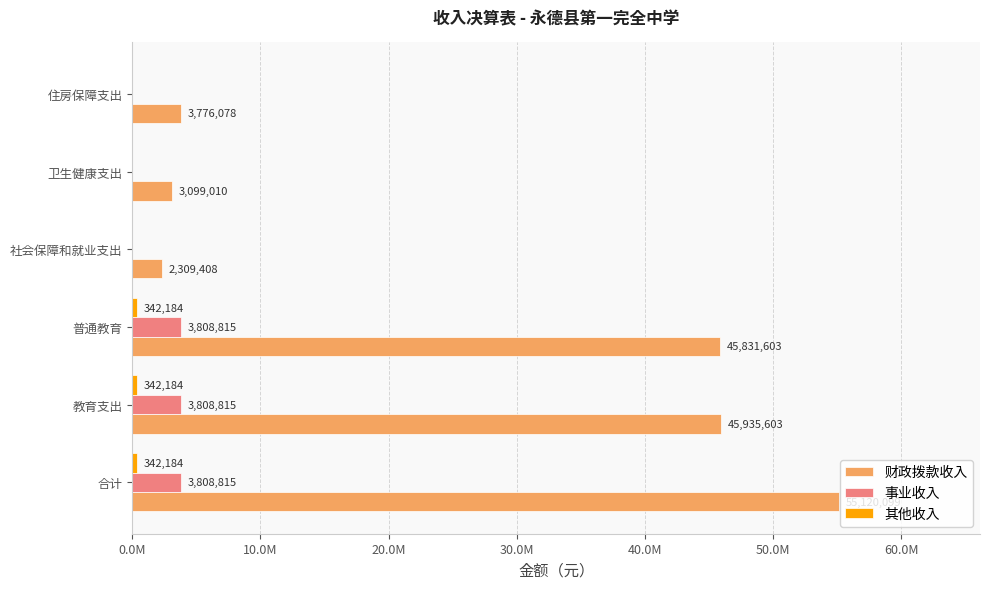

How many series are shown in this chart?

3